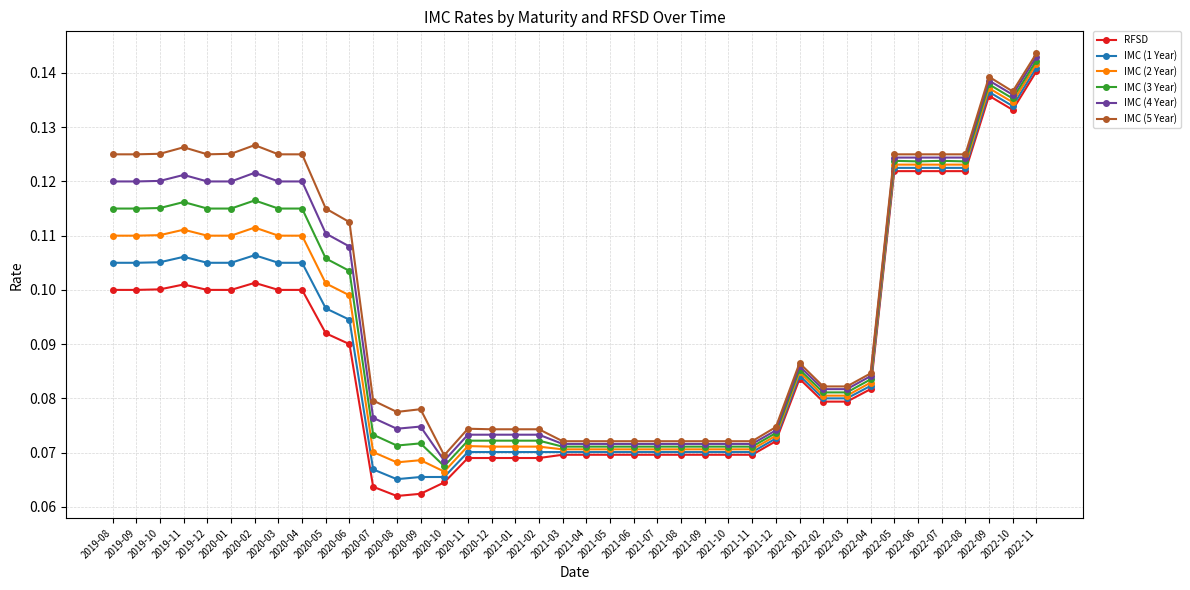

What is the label of the 8th point from the right?

2022-04